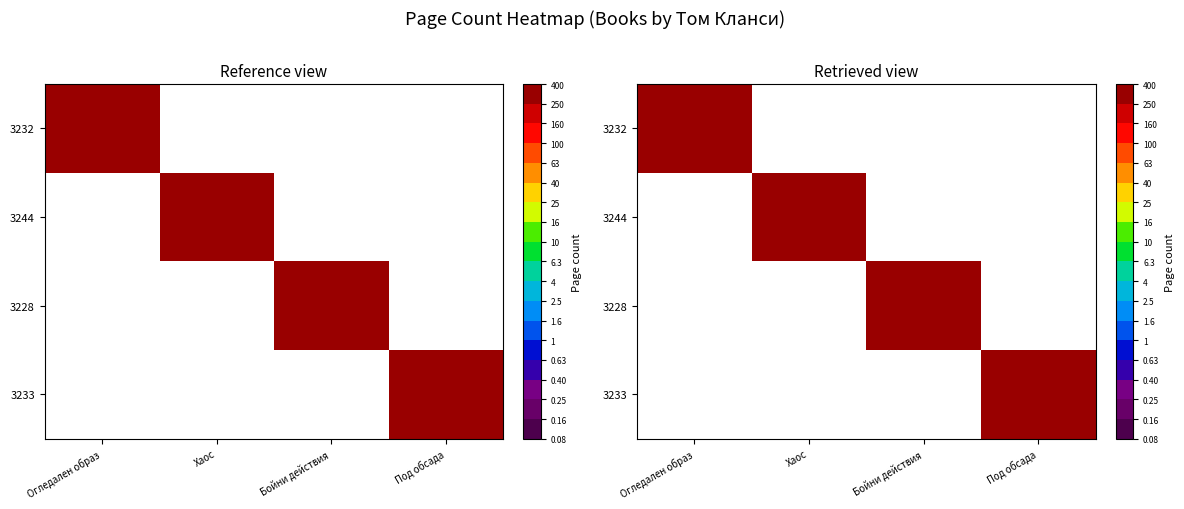

What is the difference between the highest and lowest values at Хаос?

352